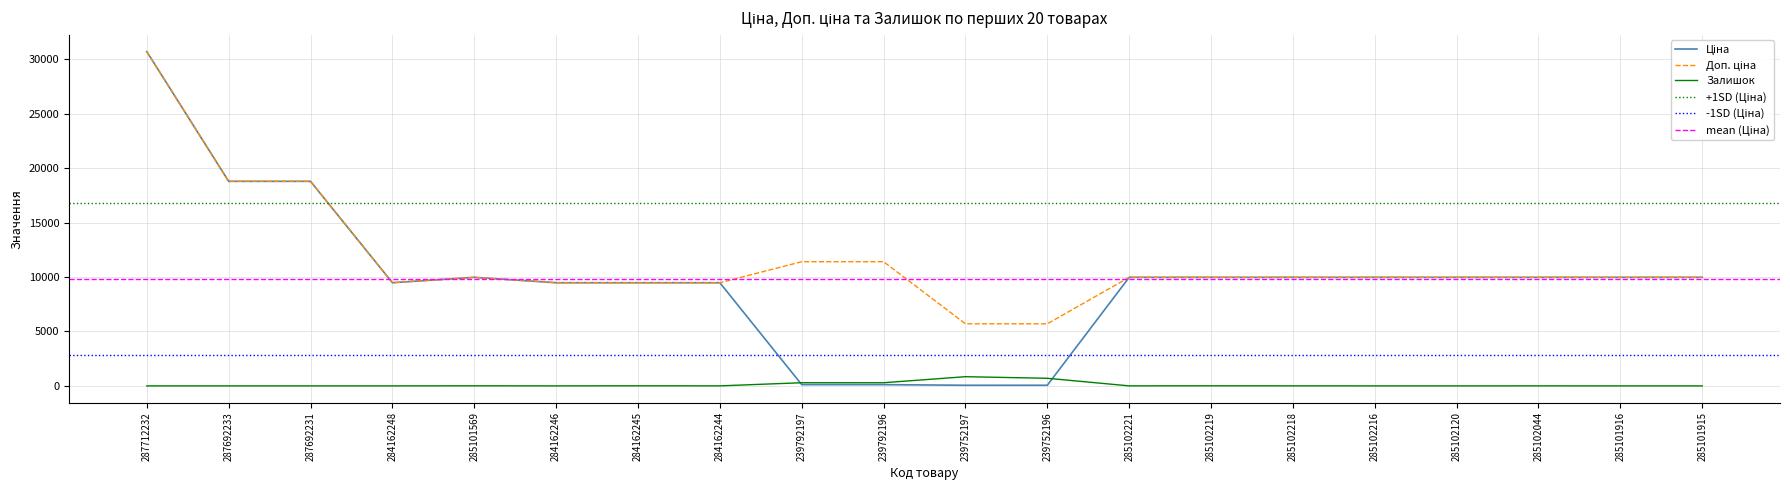

At which category does Ціна reach its first local valley?

284162248